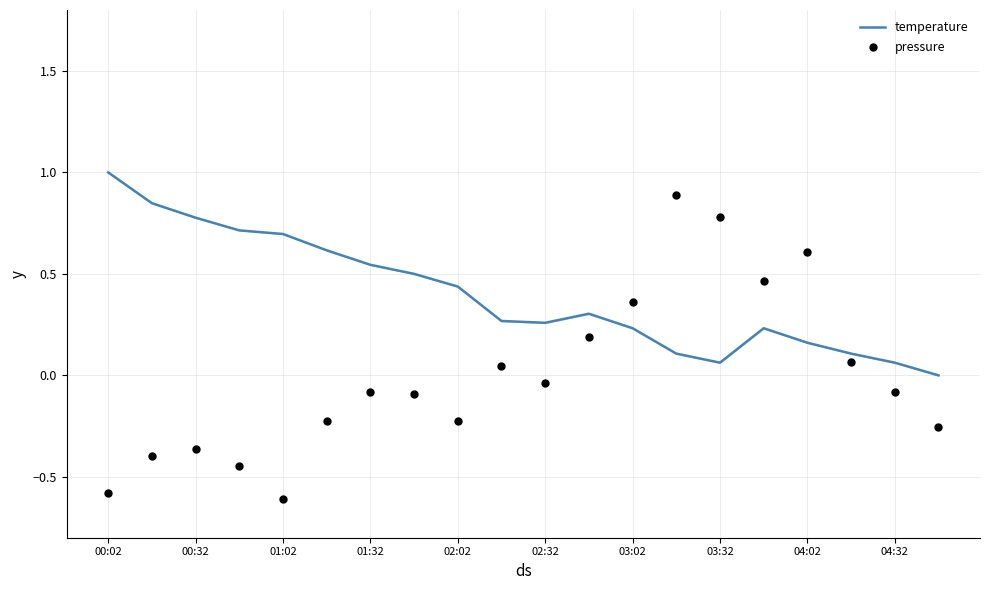

Which series has the largest Y range (max minus min)?

pressure